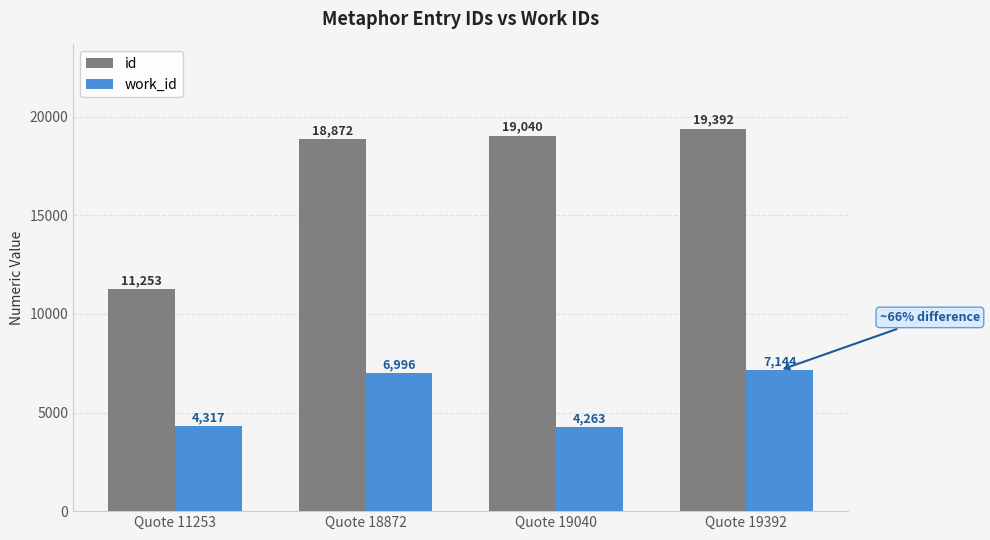

Does the chart contain stacked bars?

No